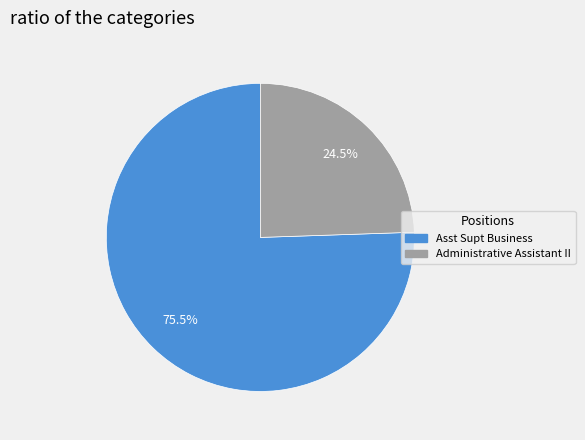

Is it true that Asst Supt Business is 62% of the pie?

False